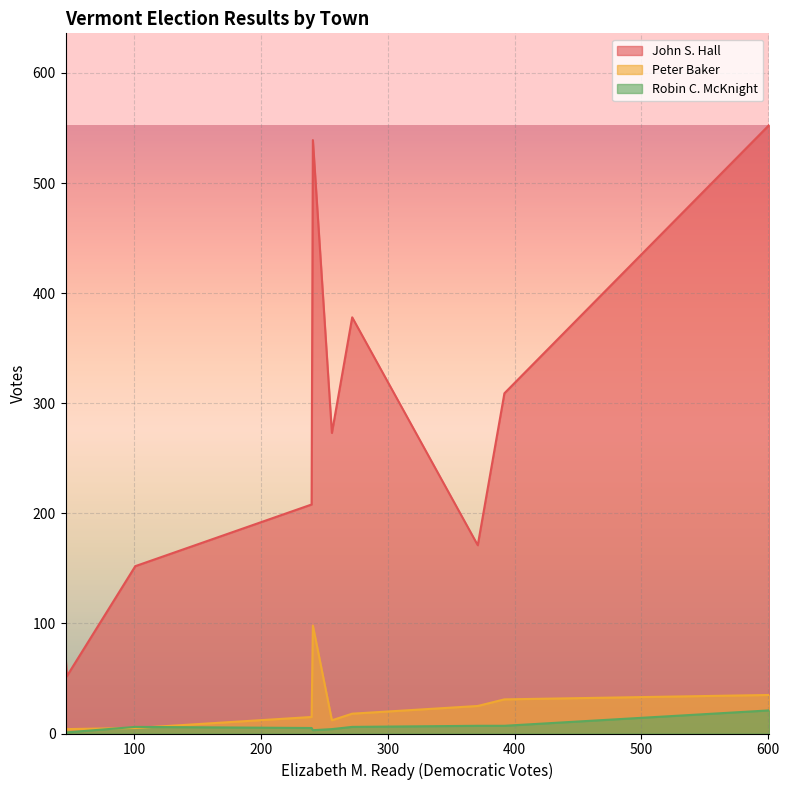

Which series has the largest total across all categories?

John S. Hall